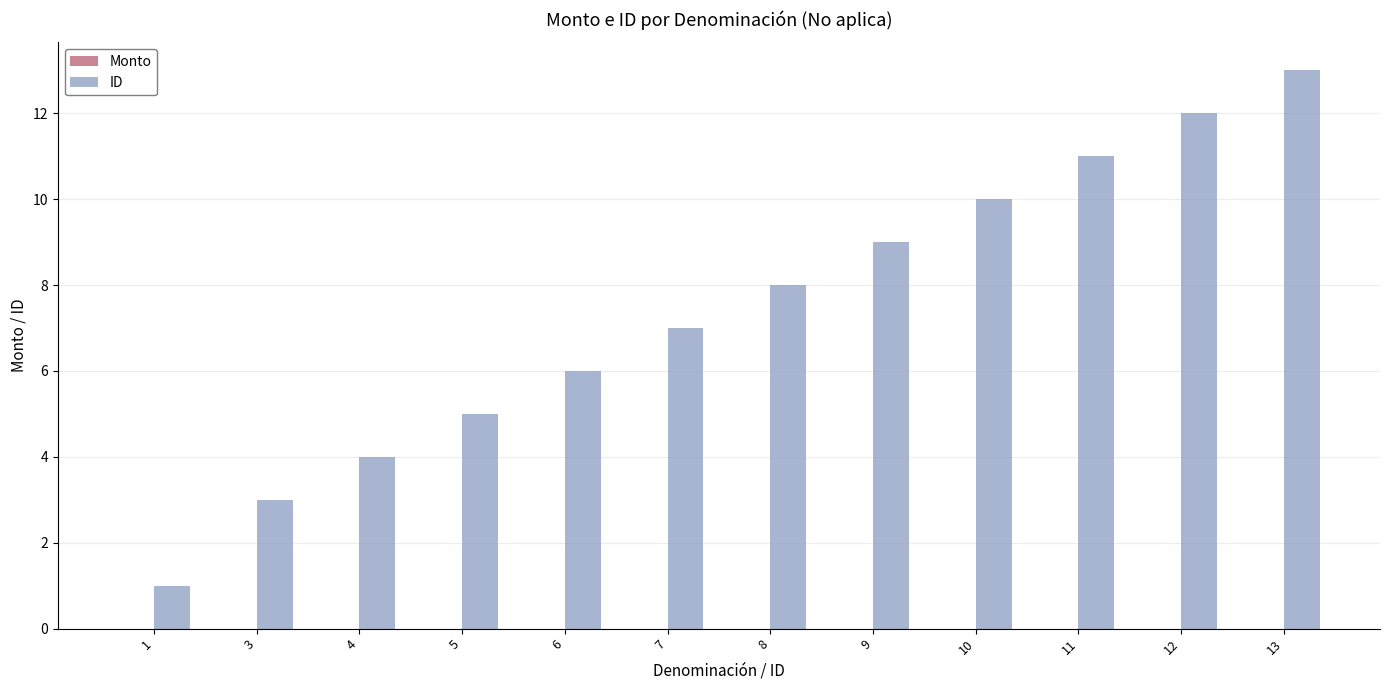

What is the difference between the maximum and minimum values?

12